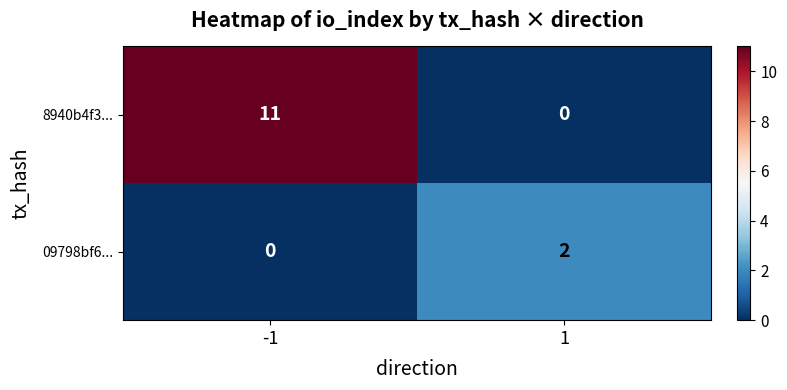

Which series changed the most between -1 and 1?

8940b4f3...